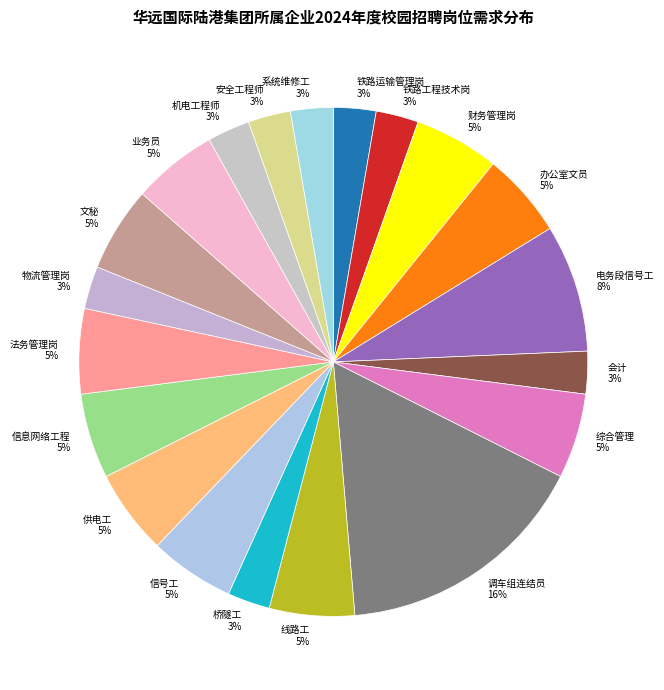

What is the largest slice in the pie chart?

调车组连结员